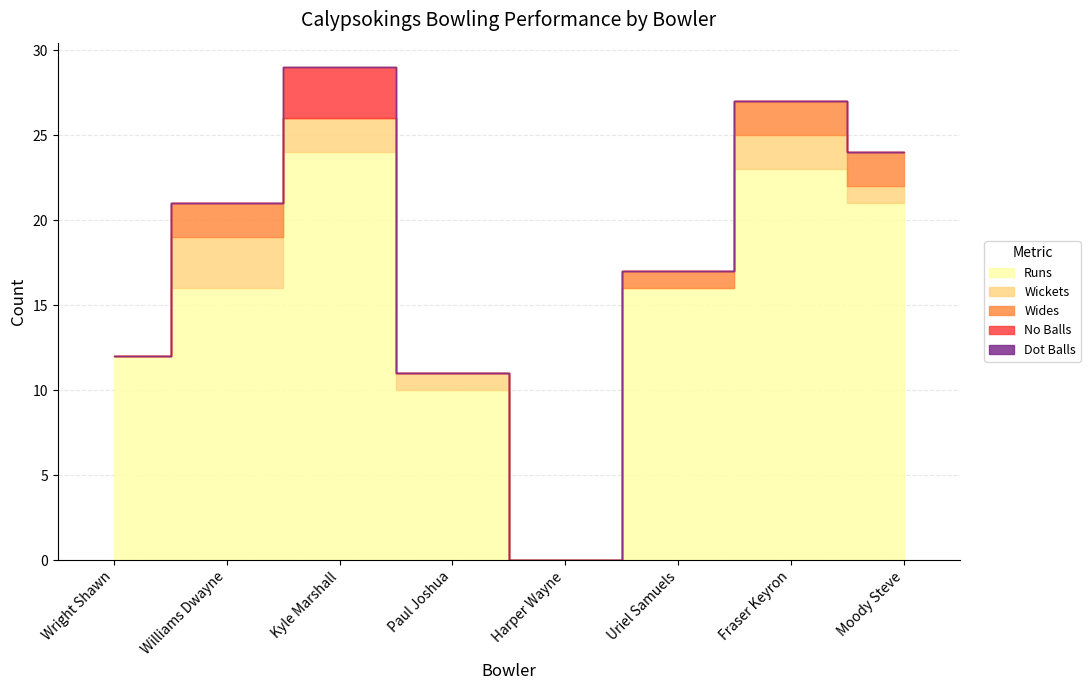

Reading left to right, what are all the values shown in this chart?

Runs: 12	16	24	10	0	16	23	21
Wickets: 0	3	2	1	0	0	2	1
Wides: 0	2	0	0	0	1	2	2
No Balls: 0	0	3	0	0	0	0	0
Dot Balls: 0	0	0	0	0	0	0	0